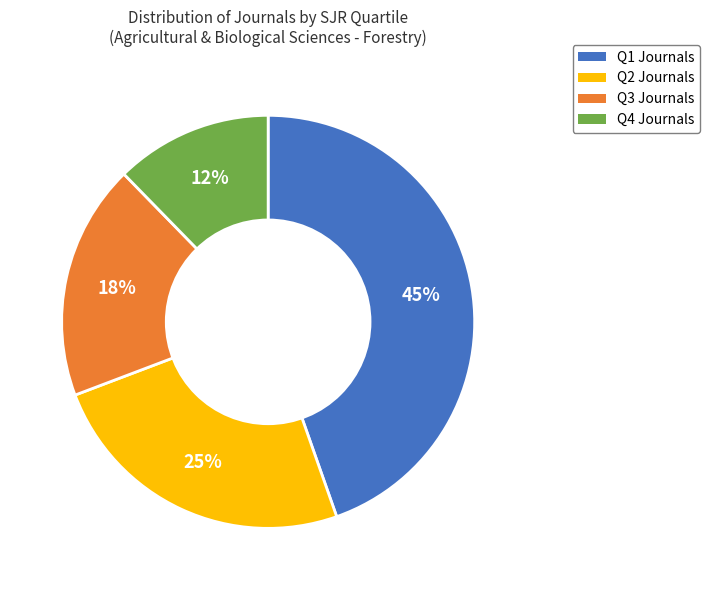

To the nearest percent, what portion does Q1 represent?

45%